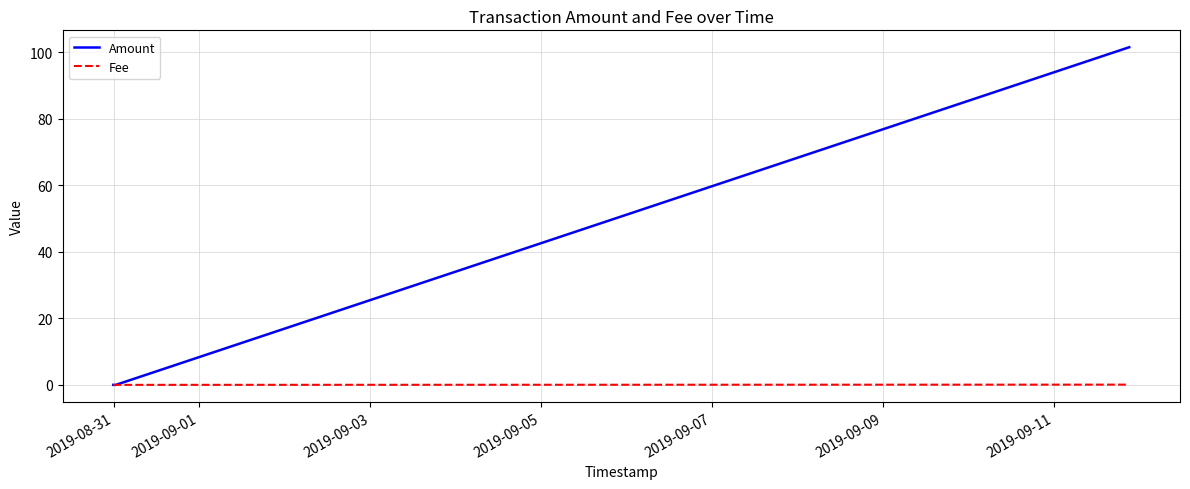

What is the greatest value displayed?

101.5